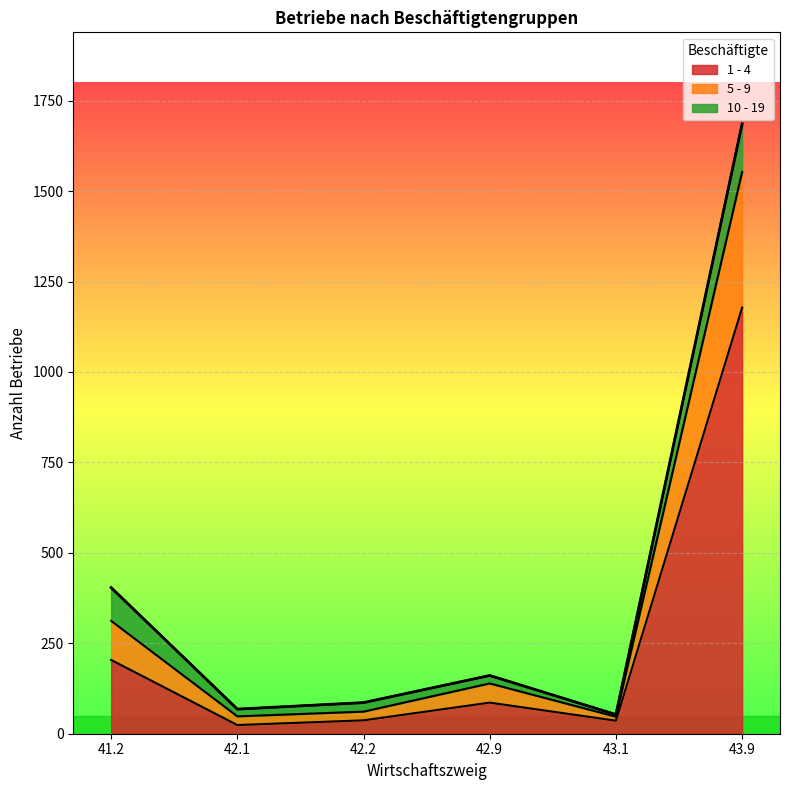

At which category is the sum across all series the highest?

43.9